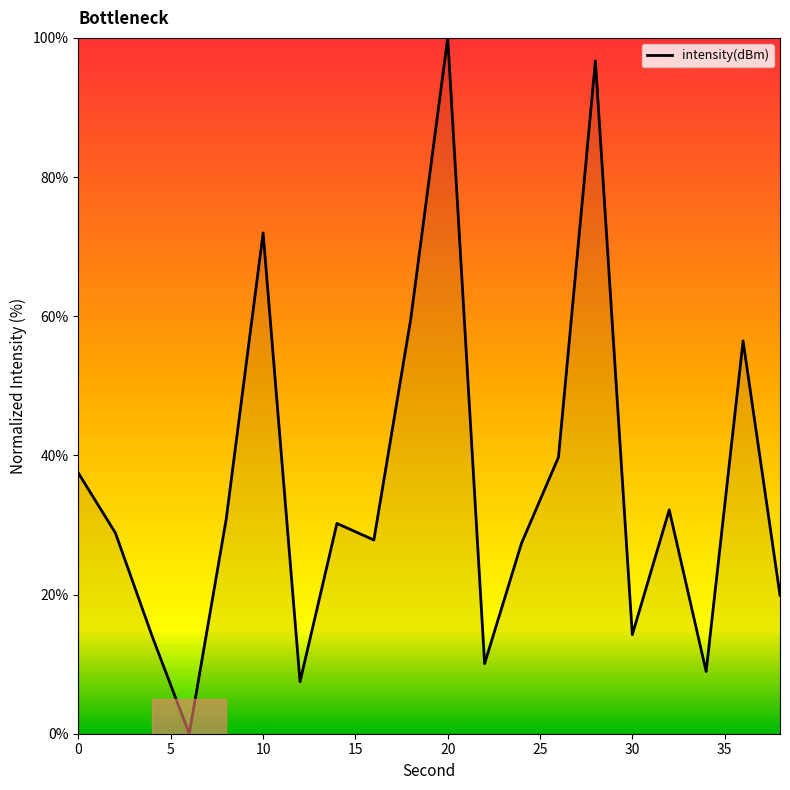

True or false: the data has more than 1 interior local peaks.

True